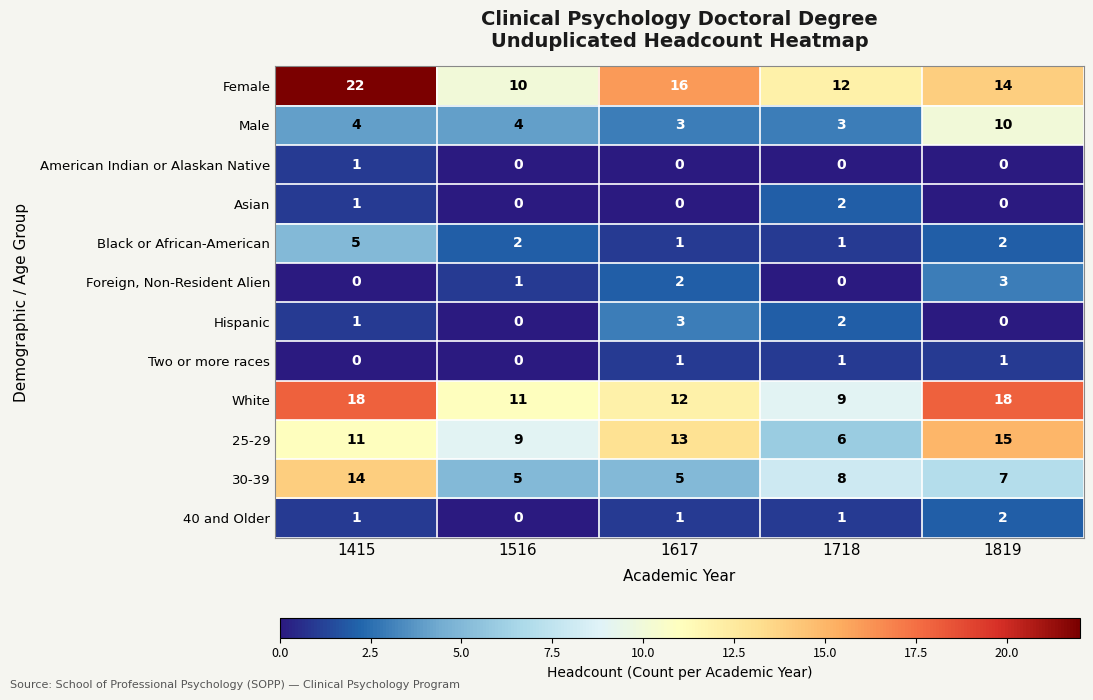

The value of Foreign, Non-Resident Alien at 1516 is 1. True or false?

True